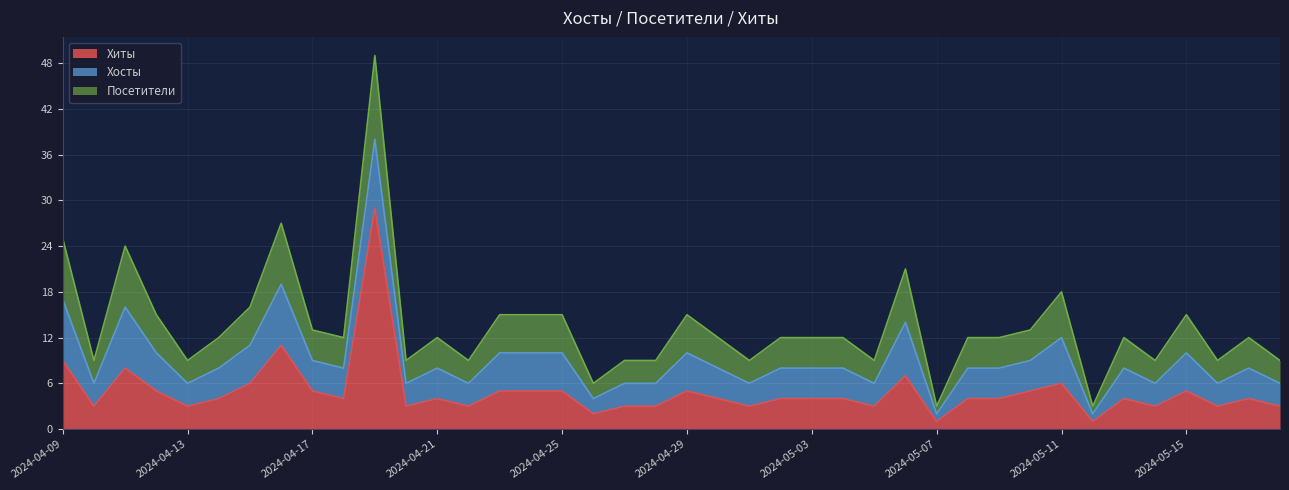

Where is the first local maximum for Хиты?

2024-04-11